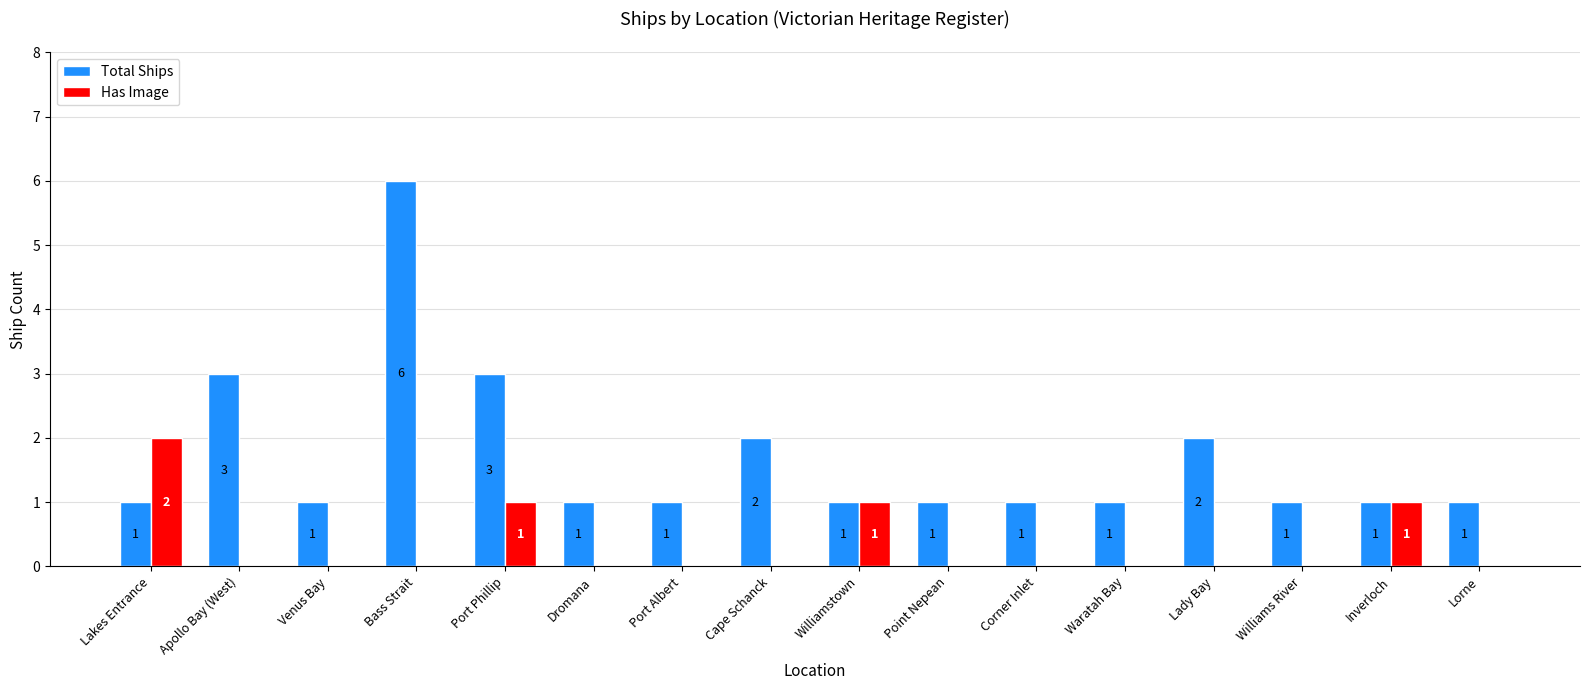

What is the approximate value of Total Ships at Venus Bay?

1